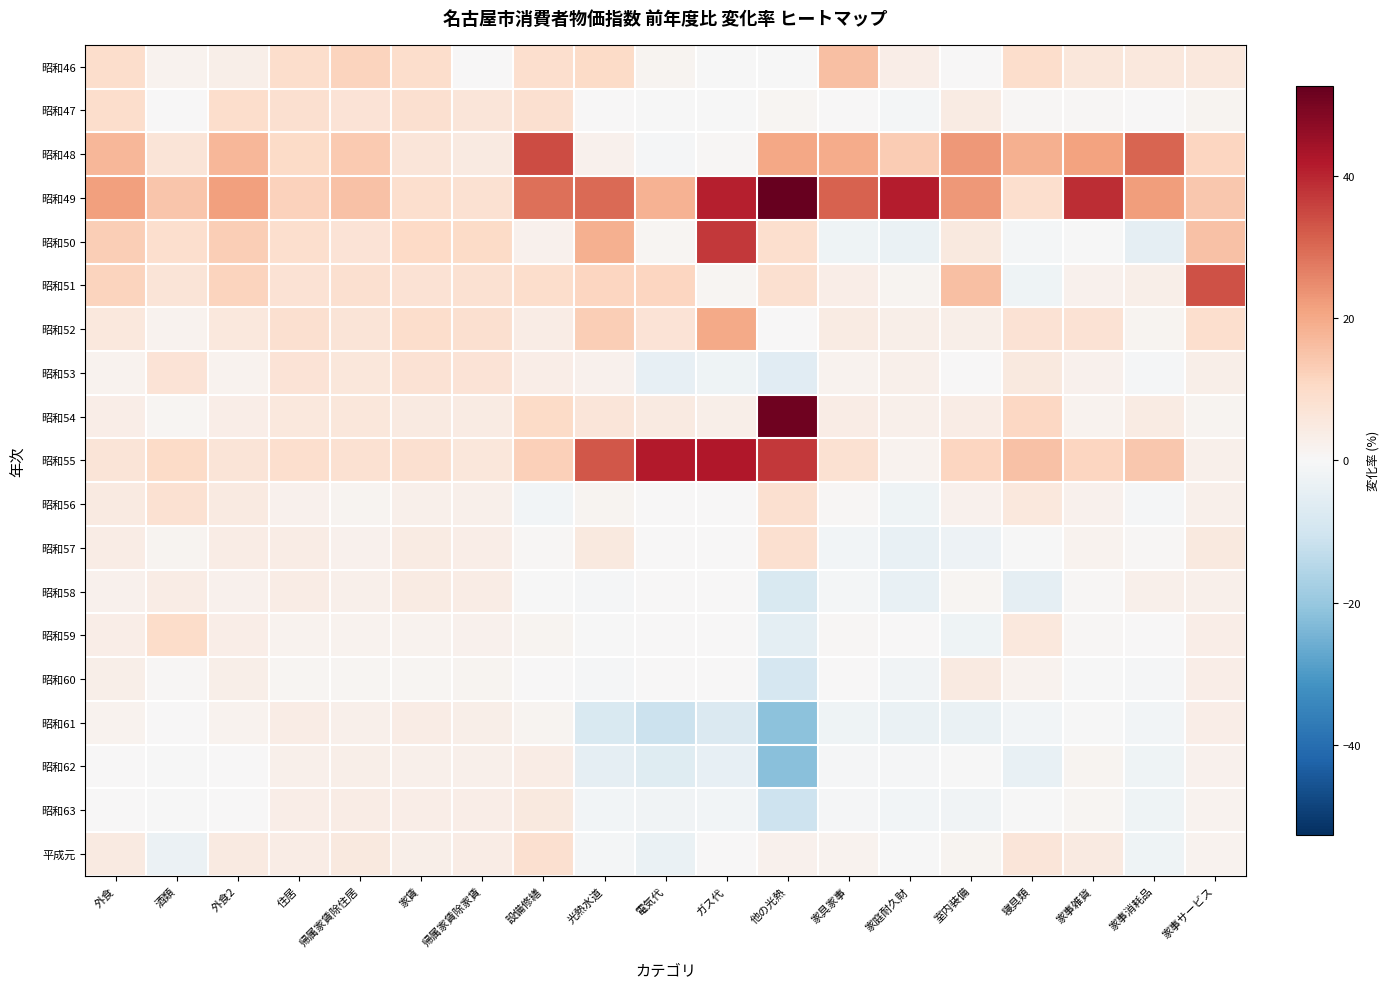

At how many categories does at least one series exceed 14?

16